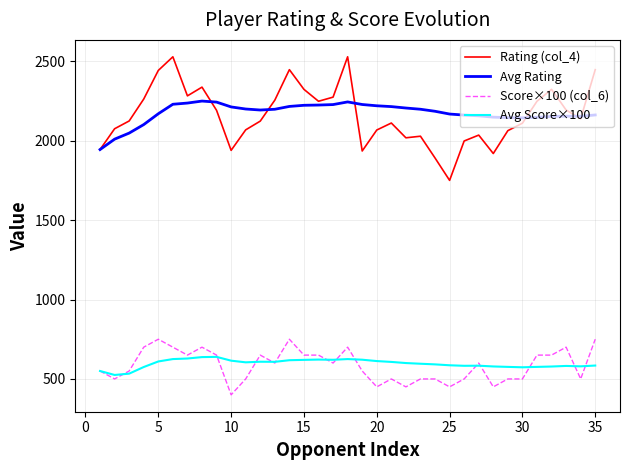

What are all the series names shown in the legend?

Rating (col_4), Avg Rating, Score×100 (col_6), Avg Score×100